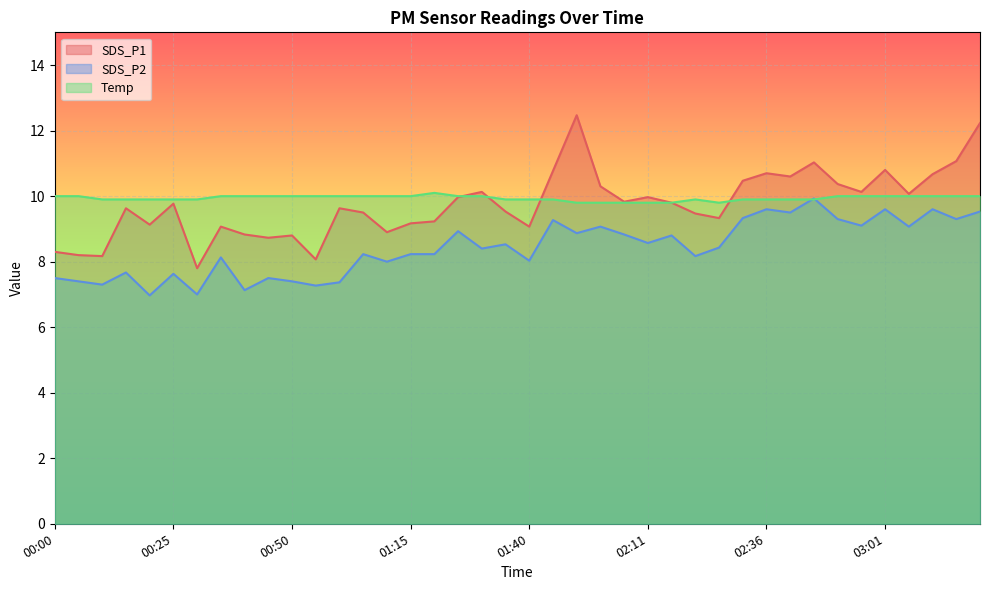

What is the difference between the highest and lowest values at 03:01?

1.2